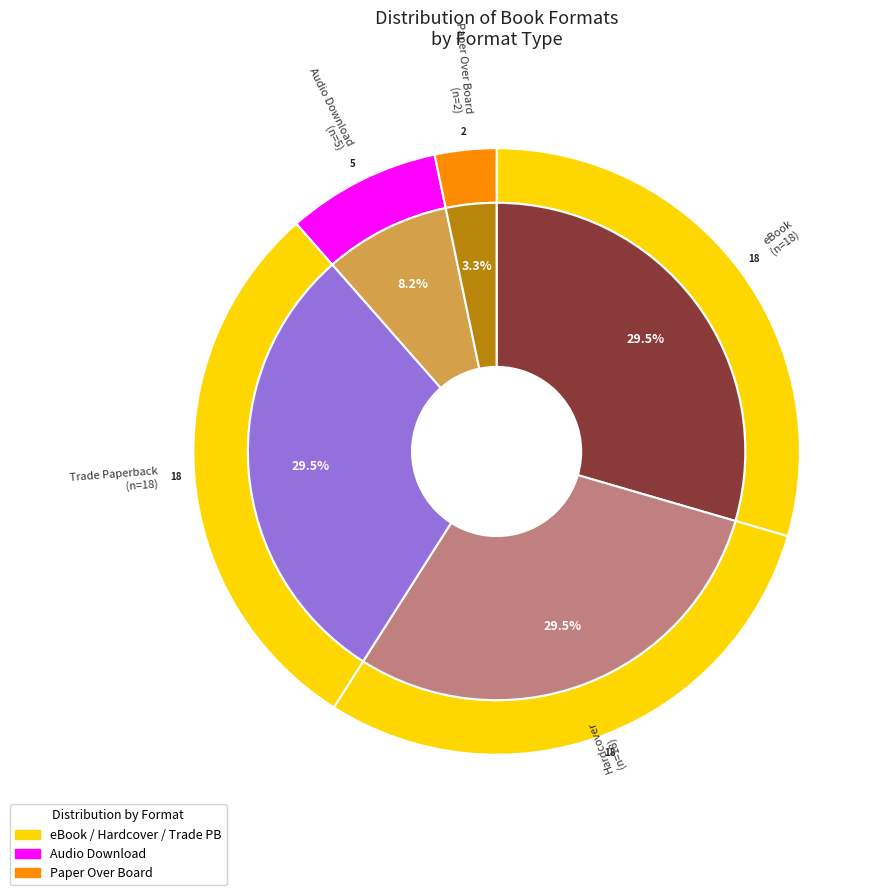

Which category has the biggest portion of the pie?

eBook